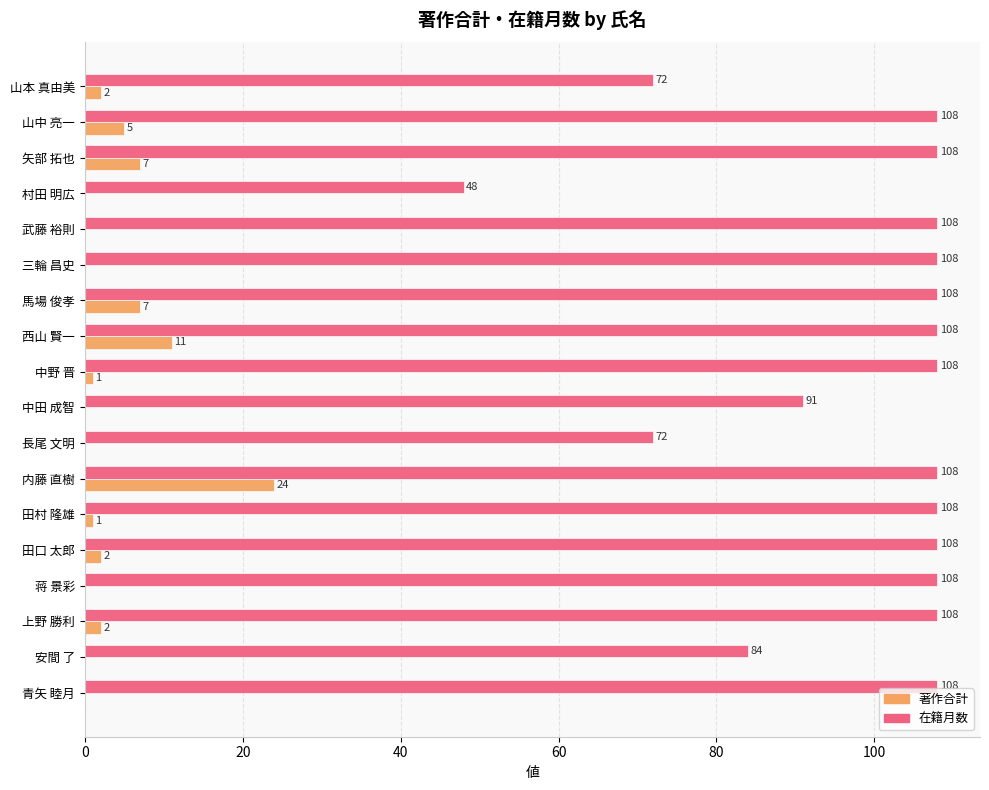

Between 上野 勝利 and 西山 賢一, which series saw the biggest shift?

著作合計